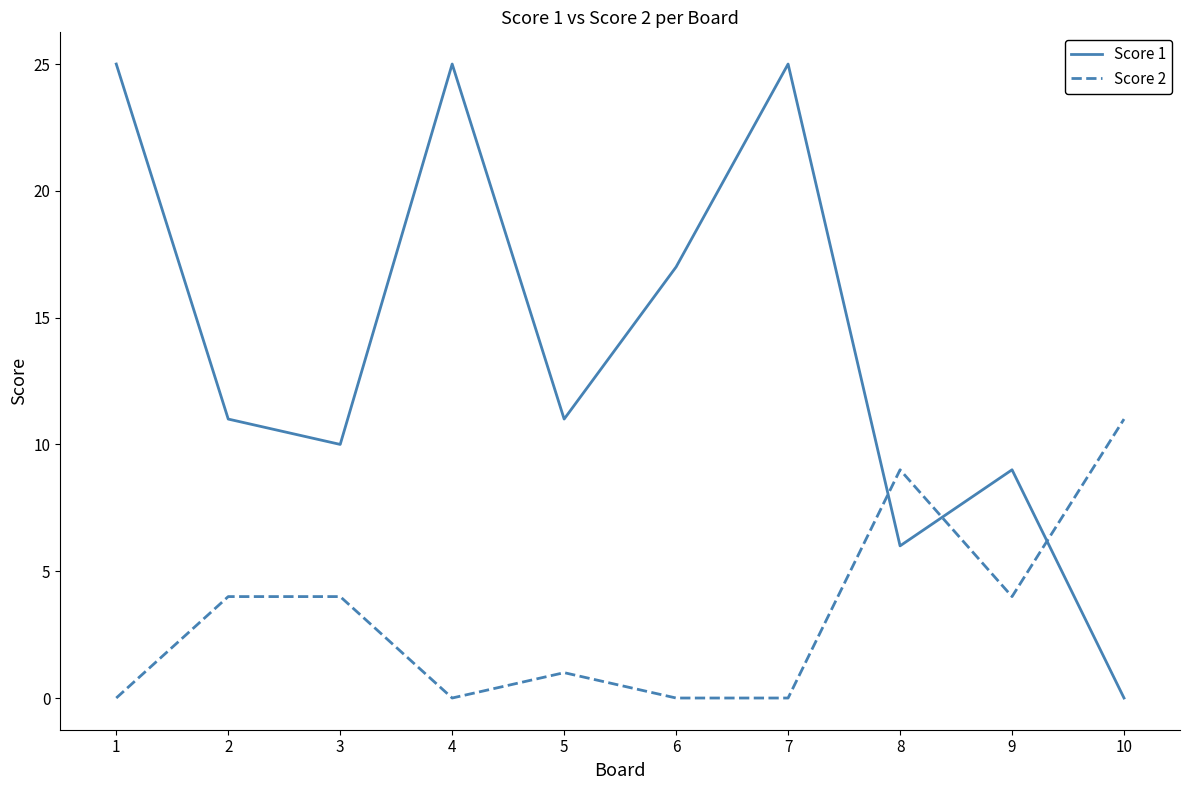

What is the sum of the Score 2 values at 8 and 10?

20